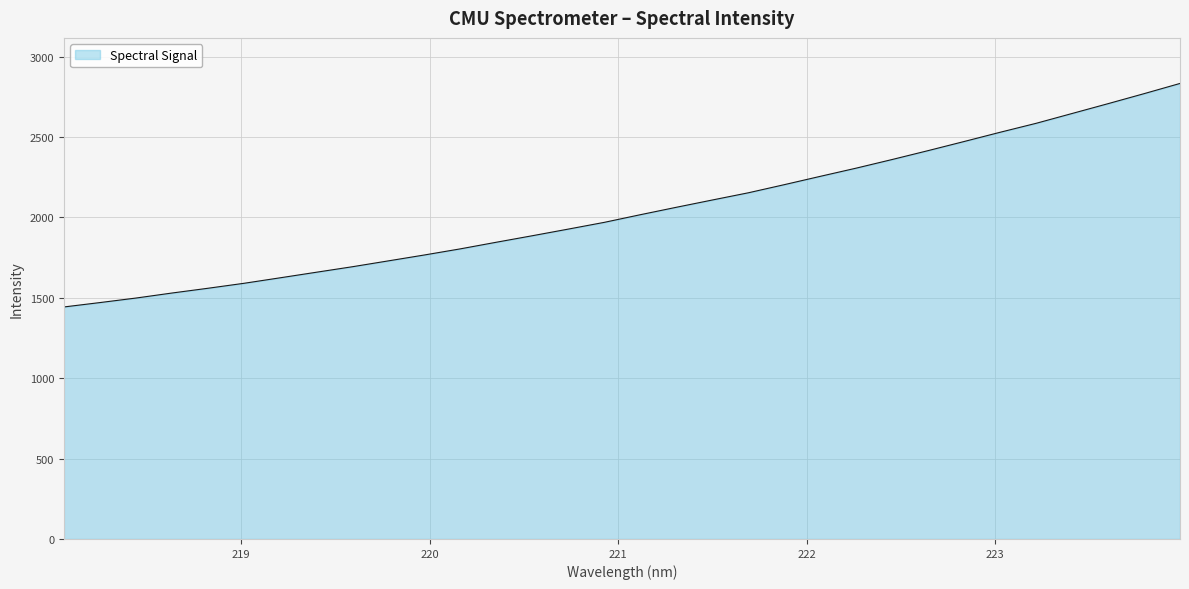

How many lines are shown in the chart?

1